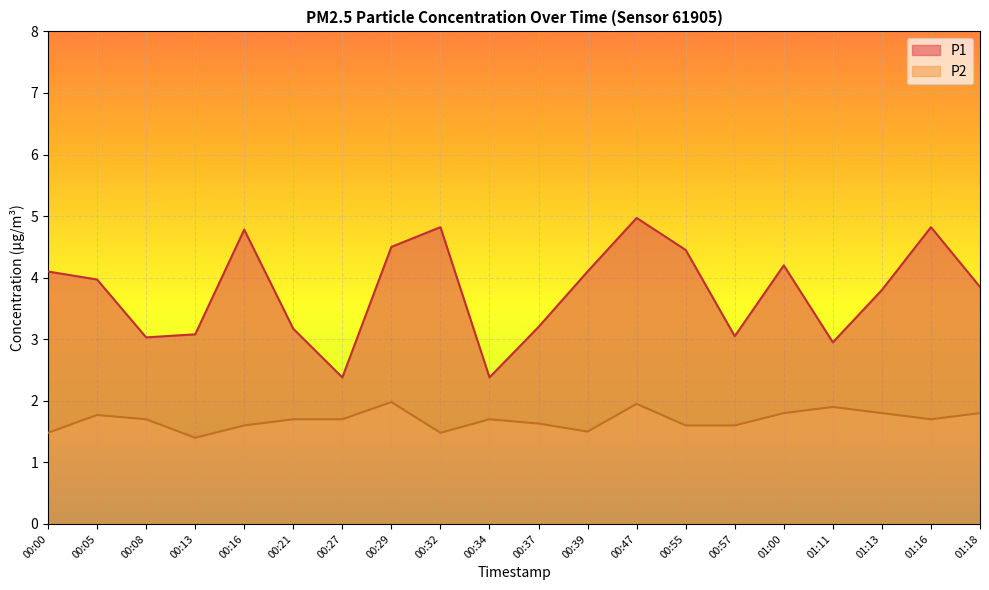

What is the sum of all P2 values?

33.8